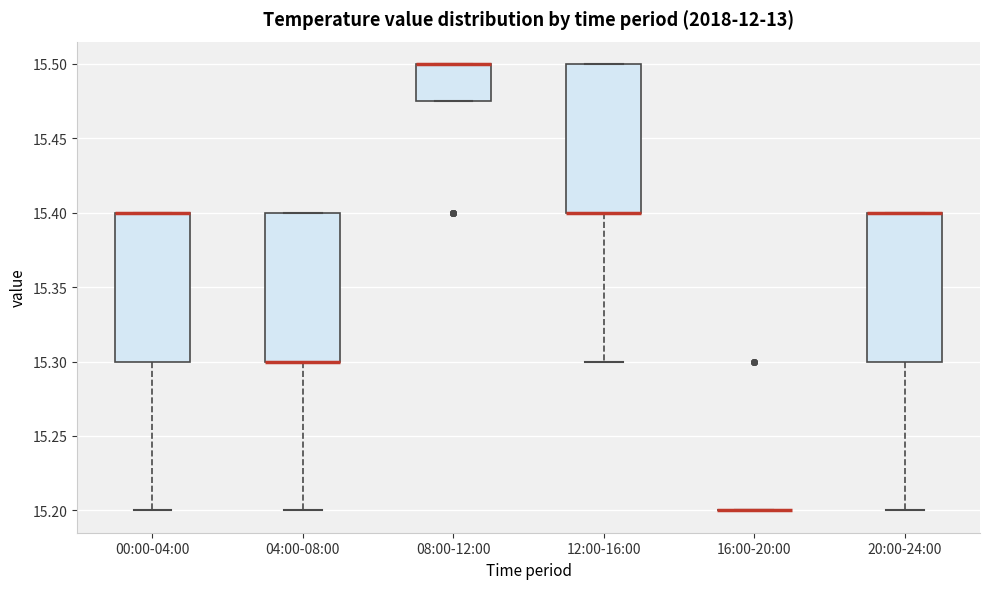

Reading left to right, transcribe this box plot: for each box, give where its median line is, the range the box spans, and where its two whiskers end, as read against the y-axis. The values are not printed on the chart, so give them approximately, as read against the axis.

00:00-04:00: median 15.400 (drawn on the box's upper edge), box 15.300 to 15.400, whiskers 15.200 to 15.400
04:00-08:00: median 15.300 (drawn on the box's lower edge), box 15.300 to 15.400, whiskers 15.200 to 15.400
08:00-12:00: median 15.500 (drawn on the box's upper edge), box 15.475 to 15.500, whiskers 15.475 to 15.500
12:00-16:00: median 15.400 (drawn on the box's lower edge), box 15.400 to 15.500, whiskers 15.300 to 15.500
16:00-20:00: box collapsed to a line at 15.200, whiskers 15.200 to 15.200
20:00-24:00: median 15.400 (drawn on the box's upper edge), box 15.300 to 15.400, whiskers 15.200 to 15.400